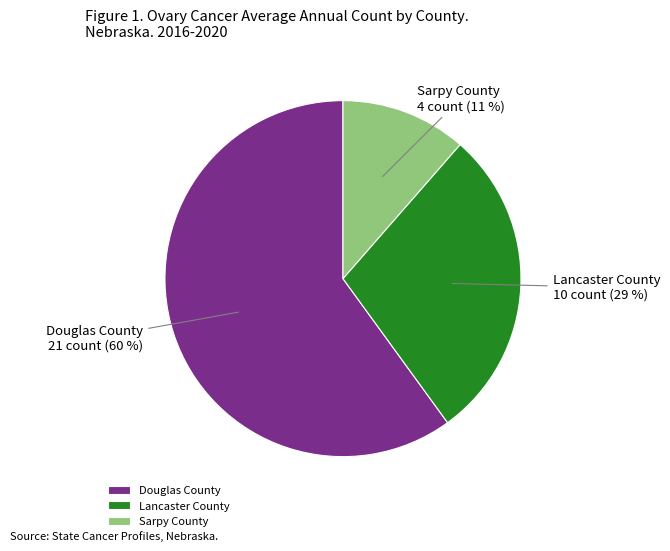

Combined, do Sarpy County and Douglas County account for over 50%?

Yes